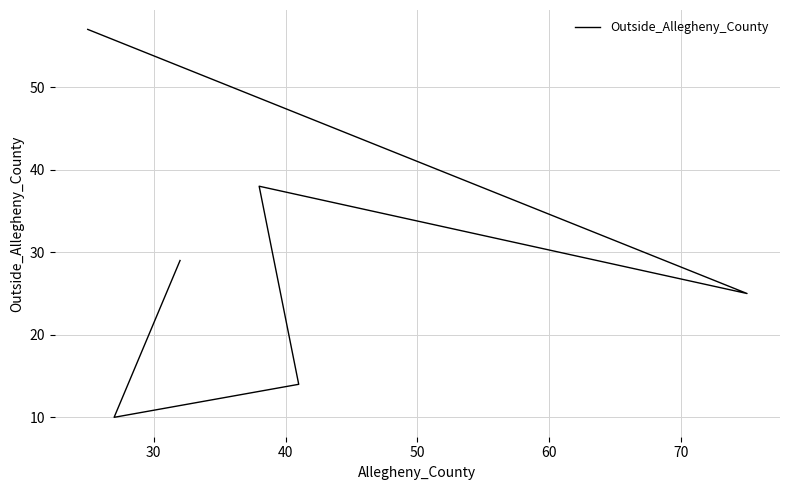

True or false: the data shows 16 at 70.

False